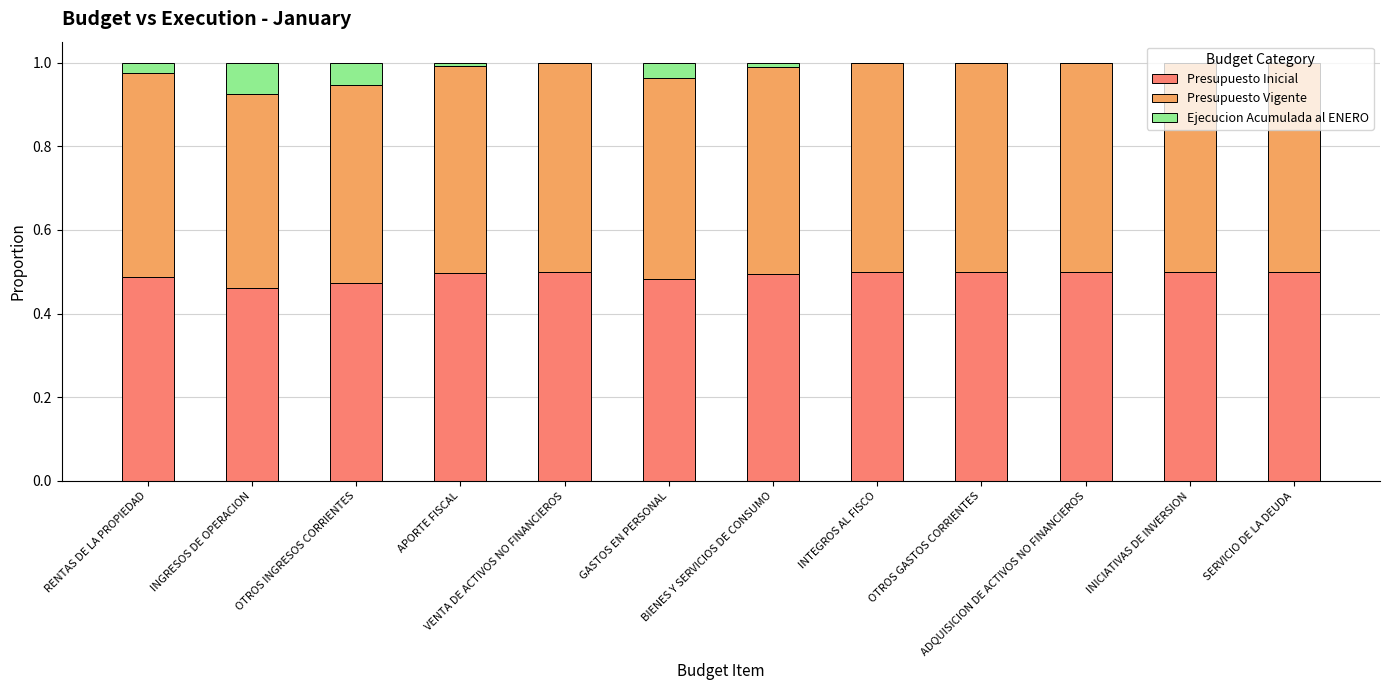

How many distinct data groups are displayed?

3